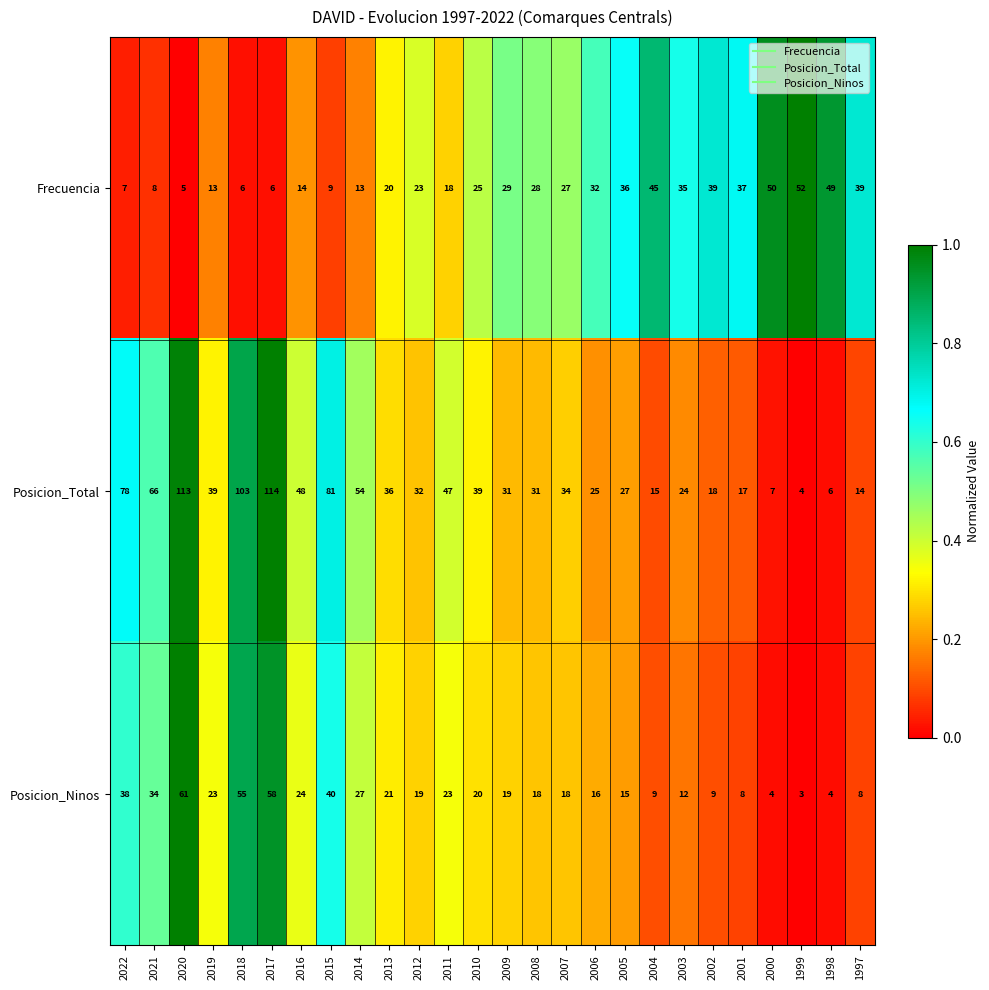

Count the number of data series in this chart.

3